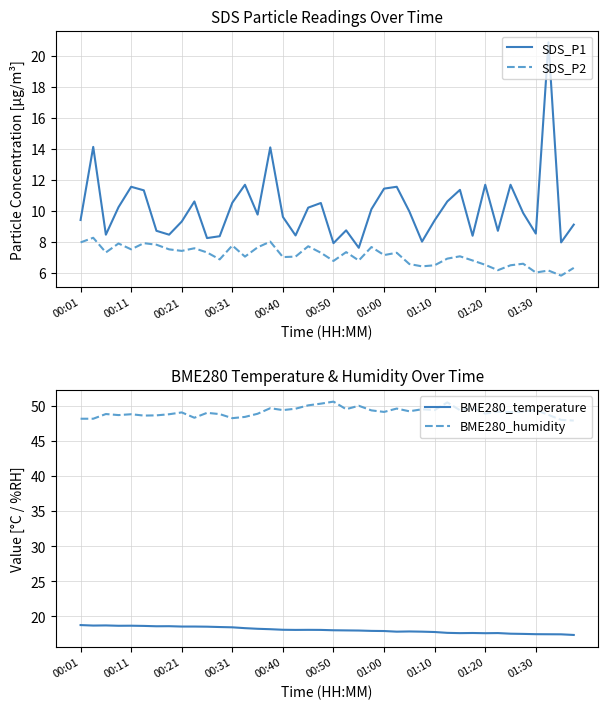

Between 33 and 26, which is larger?

26